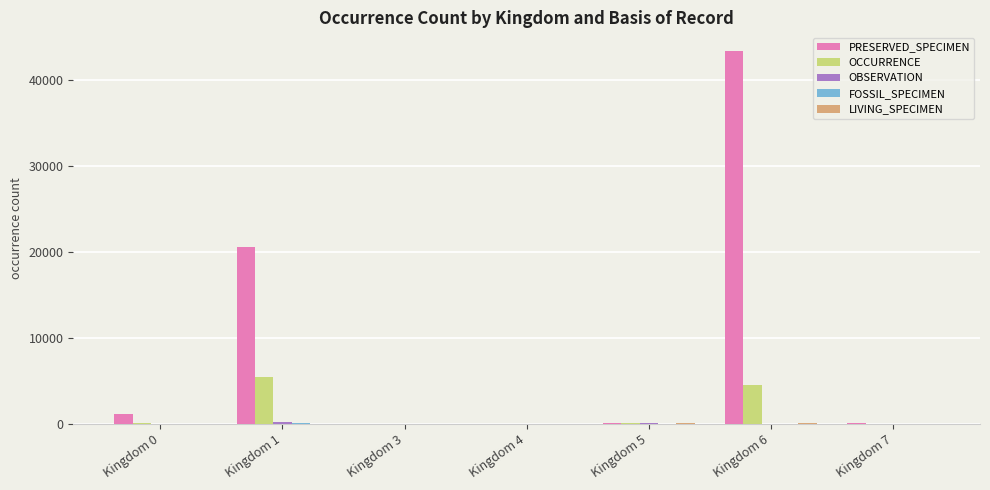

What is the sum of all PRESERVED_SPECIMEN values?

65174